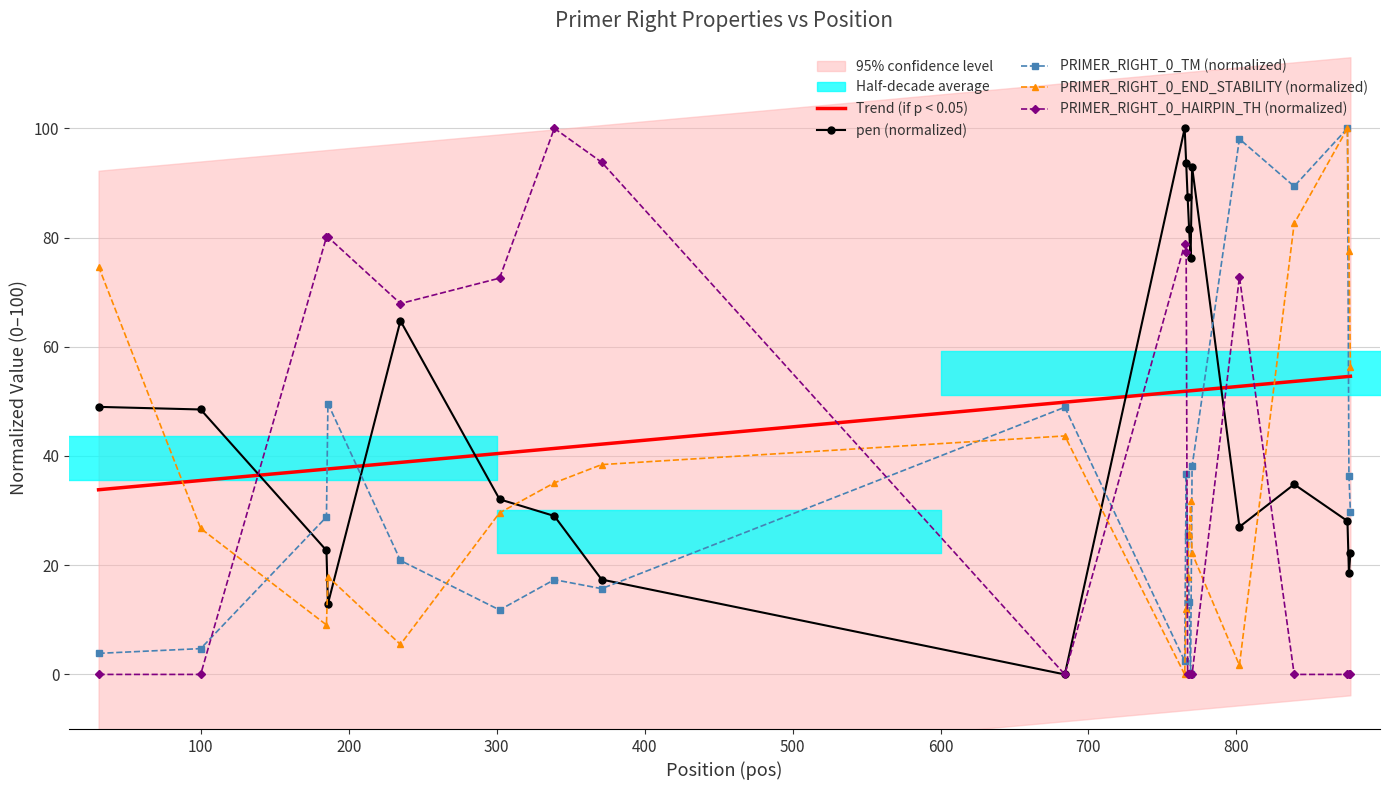

True or false: pen (normalized) and PRIMER_RIGHT_0_END_STABILITY (normalized) intersect in this chart.

True